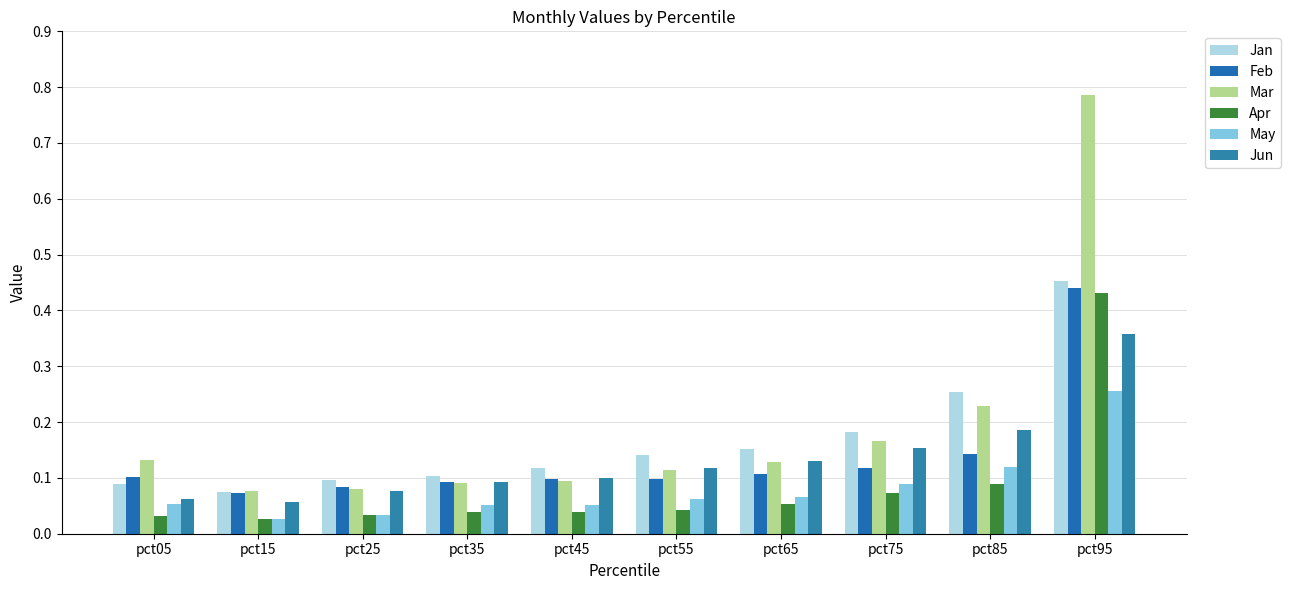

Are the bars grouped side by side (vs. stacked)?

Yes